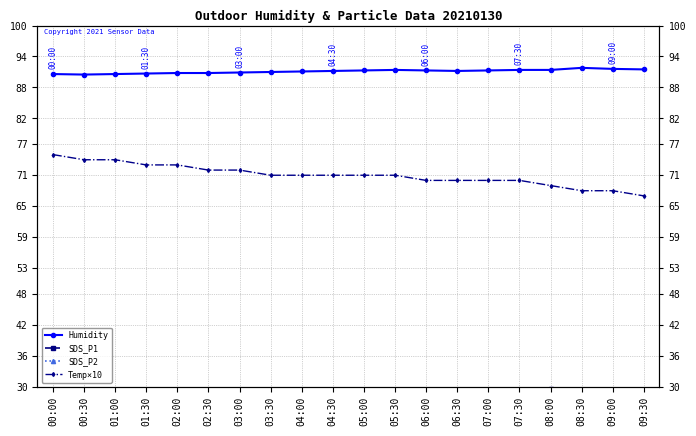

Between 08:30 and 08:00, which is larger?

08:30